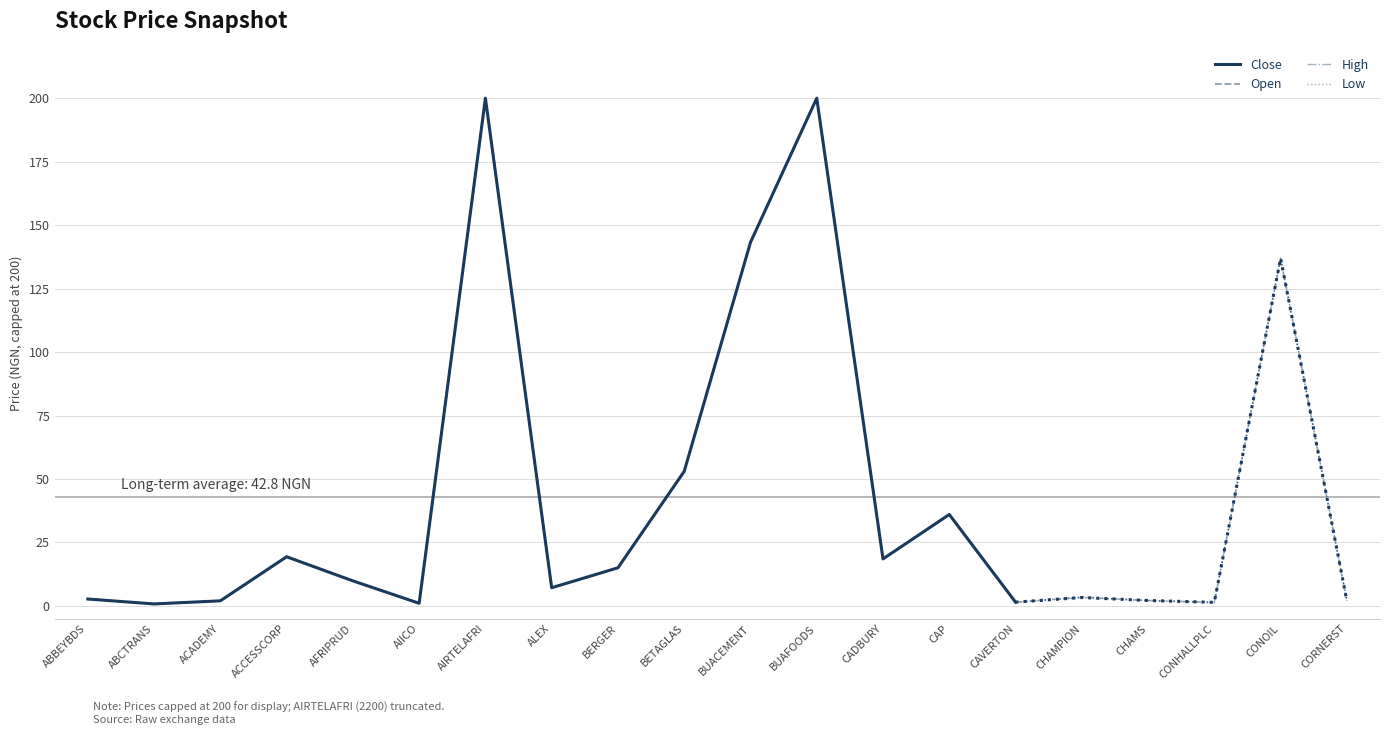

What are all the series names shown in the legend?

Close, Open, High, Low